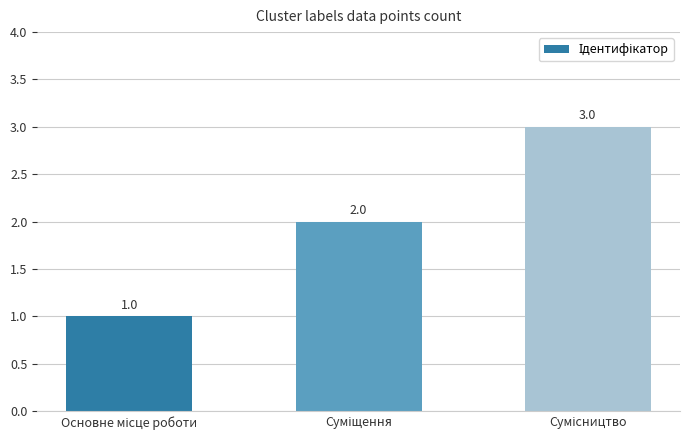

What is the value of the 1st bar from the left?

1